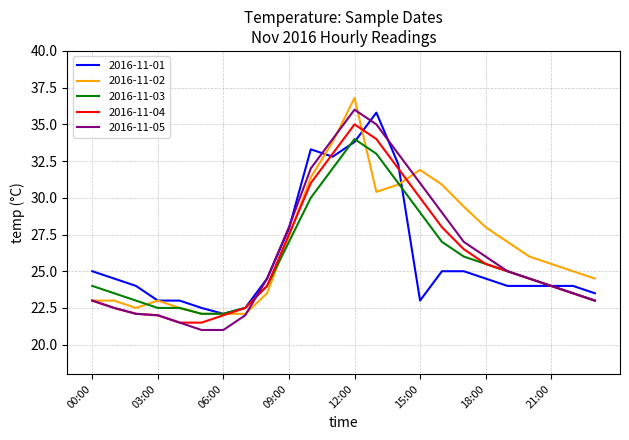

What is the maximum value shown in the chart?

36.8